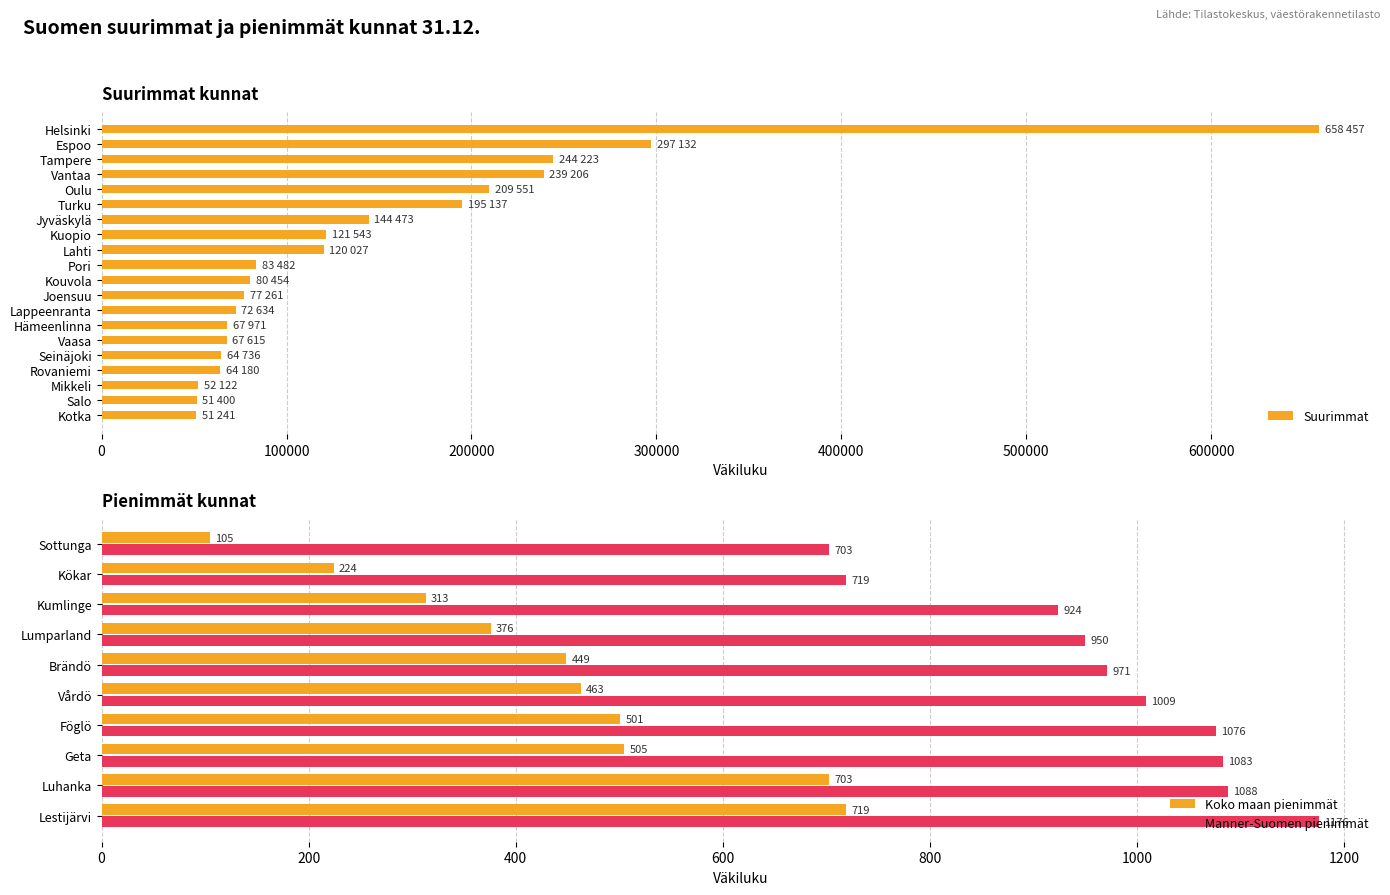

Where is Suurimmat nearest to the value 354849?

Espoo